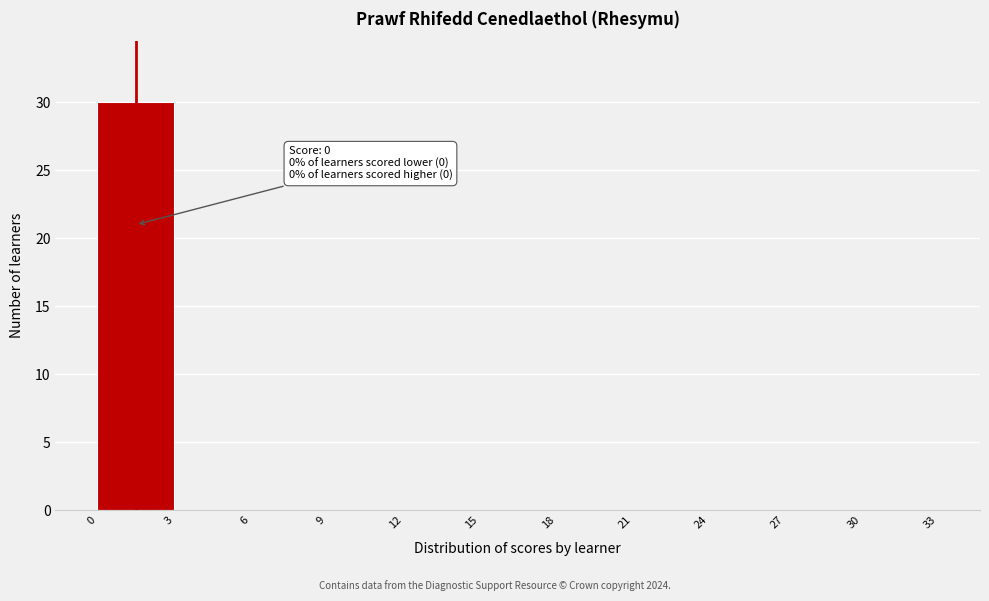

Which range on the x-axis has the tallest bar?

0 to 3